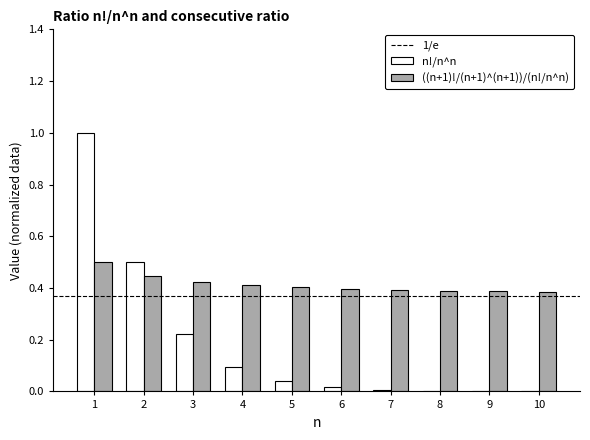

Is the value of ((n+1)!/(n+1)^(n+1))/(n!/n^n) at 2 greater than the value of n!/n^n at 6?

Yes